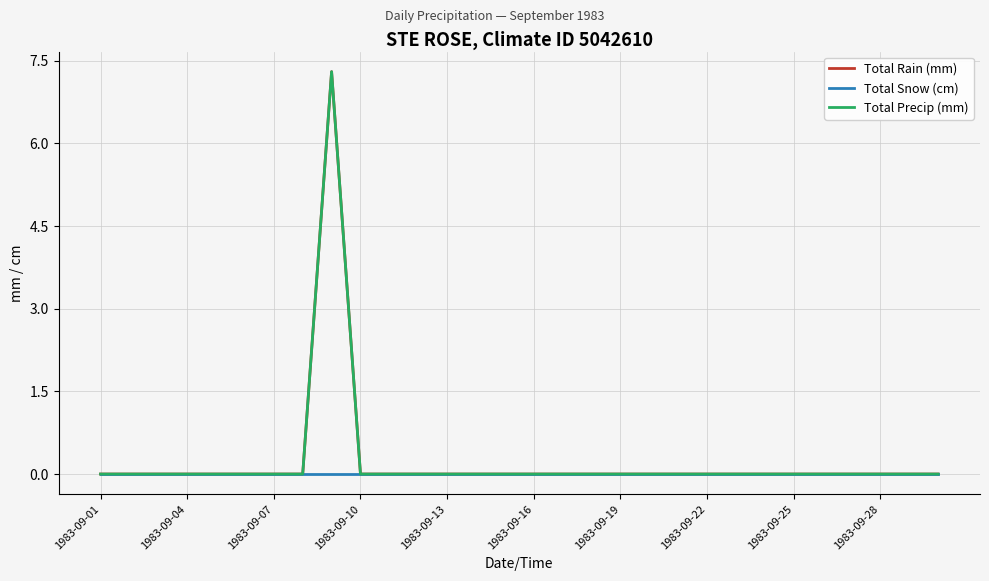

Does the chart have visible grid lines?

Yes